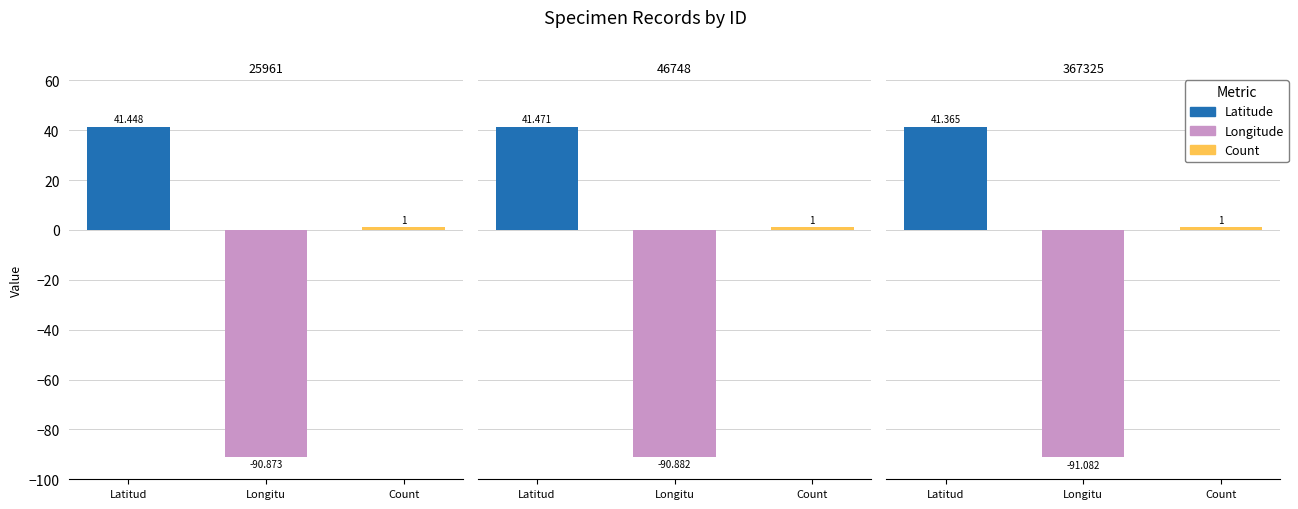

At how many categories does at least one series exceed -69?

3